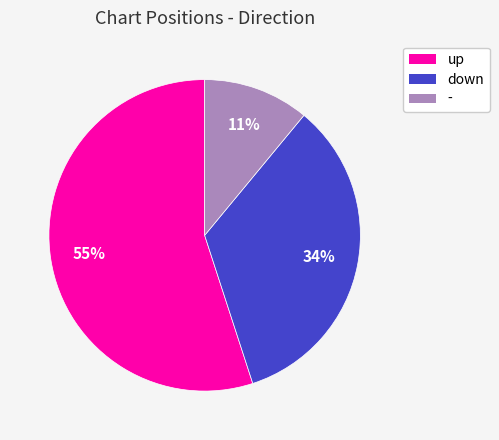

To the nearest percent, what is the difference between the largest and smallest slice percentages?

44%